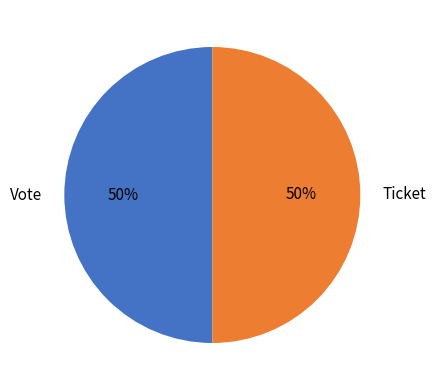

To the nearest percent, what is the average slice percentage?

50%